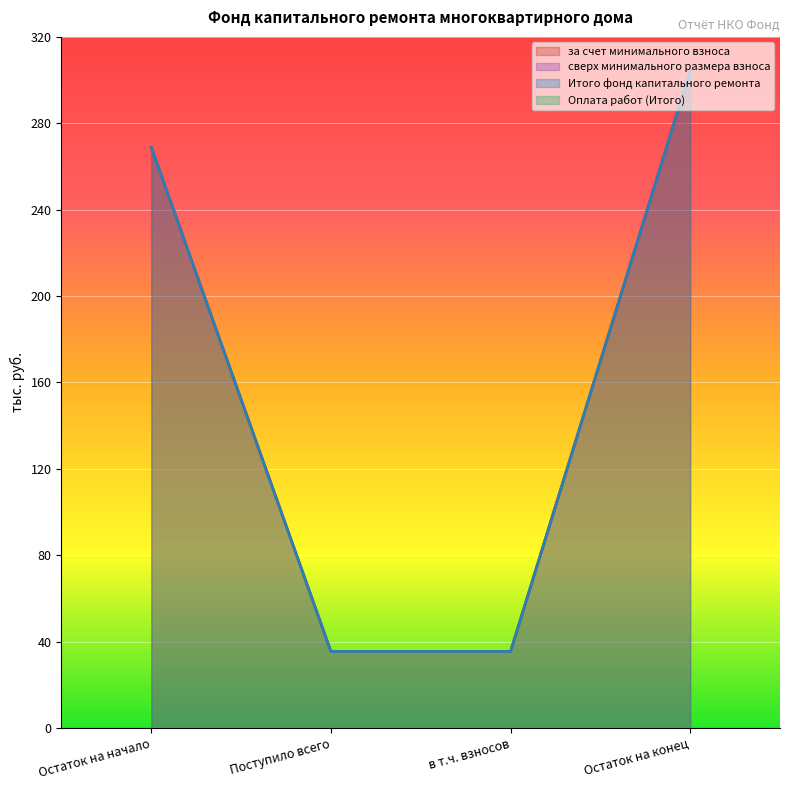

Reading left to right, extract all data points from this chart.

за счет минимального взноса: Остаток на начало=268.9	Поступило всего=35.5	в т.ч. взносов=35.5	Остаток на конец=304.3
Итого фонд капитального ремонта: Остаток на начало=268.9	Поступило всего=35.5	в т.ч. взносов=35.5	Остаток на конец=304.3